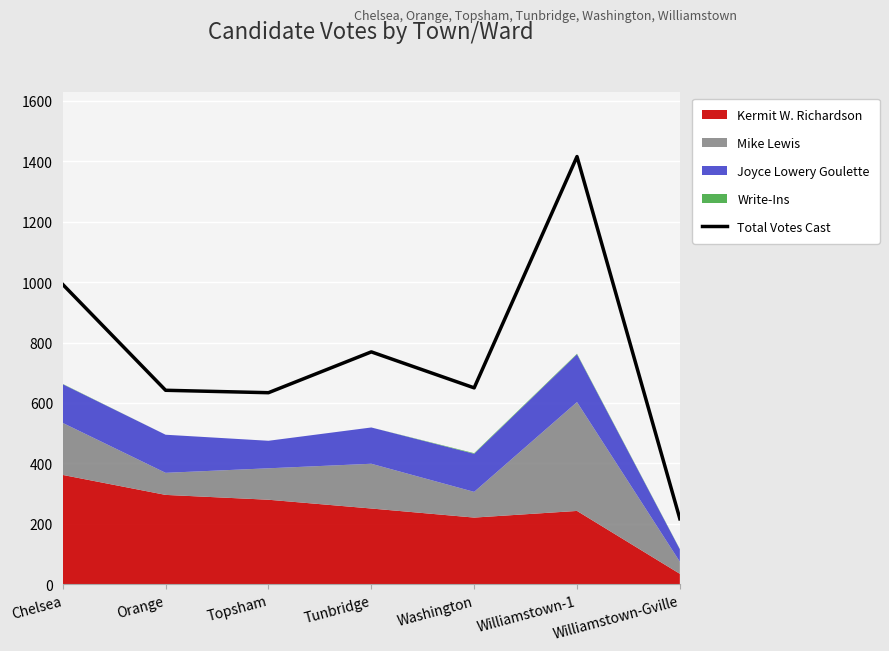

What is the maximum value shown in the chart?

1415